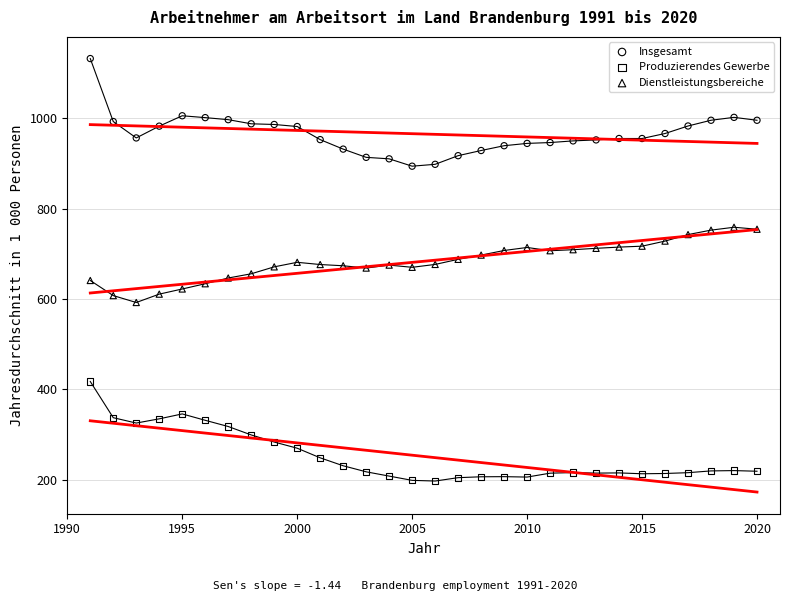

Across all data points, what is the range of X values (max minus min)?

29.0